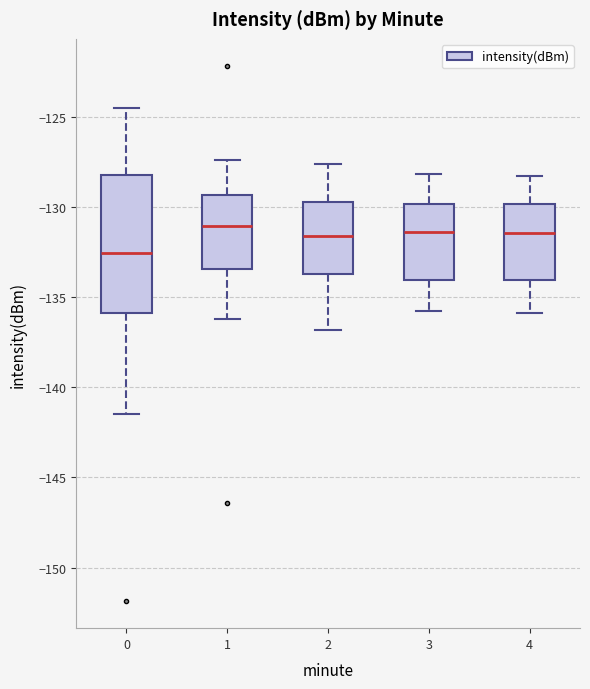

Which box's median line is the lowest?

0